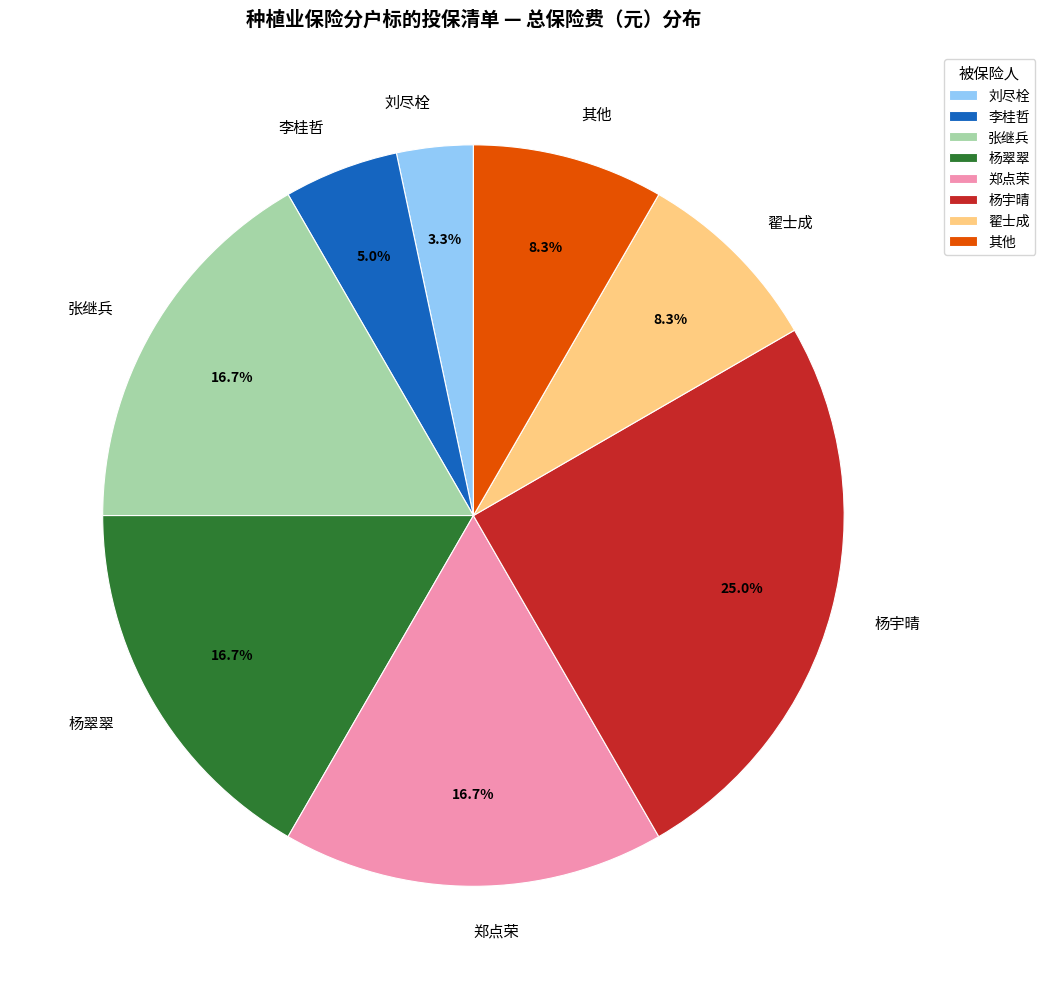

Does any single category account for the majority?

No